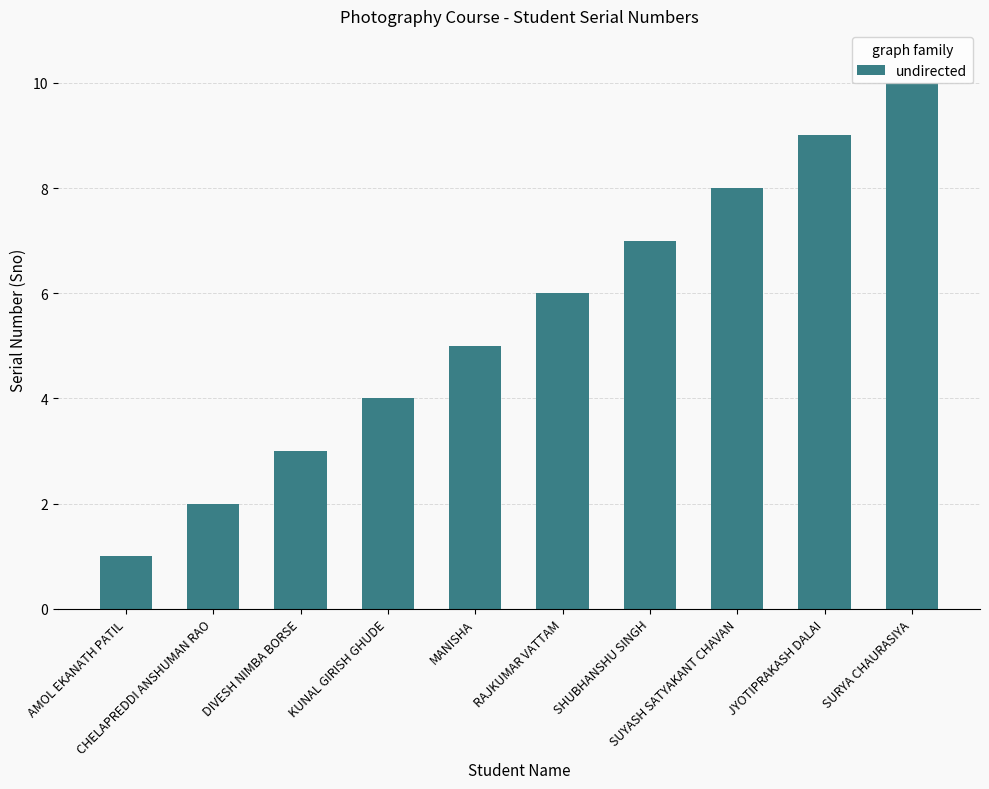

What is the difference between the maximum and minimum values?

9